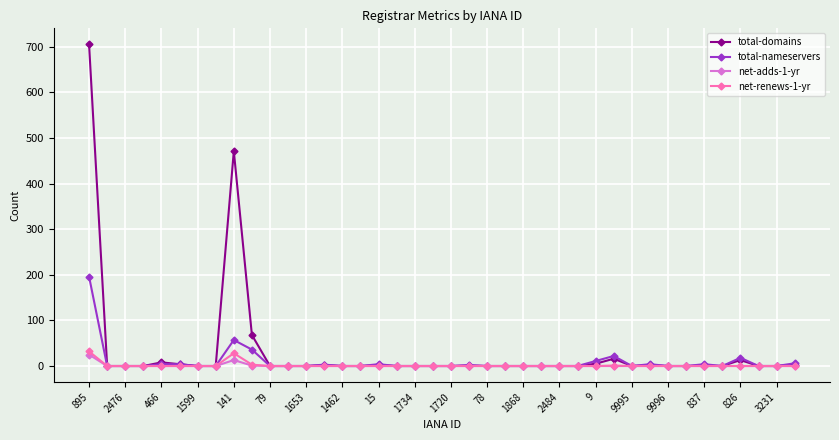

Which series has the largest range (max minus min)?

total-domains